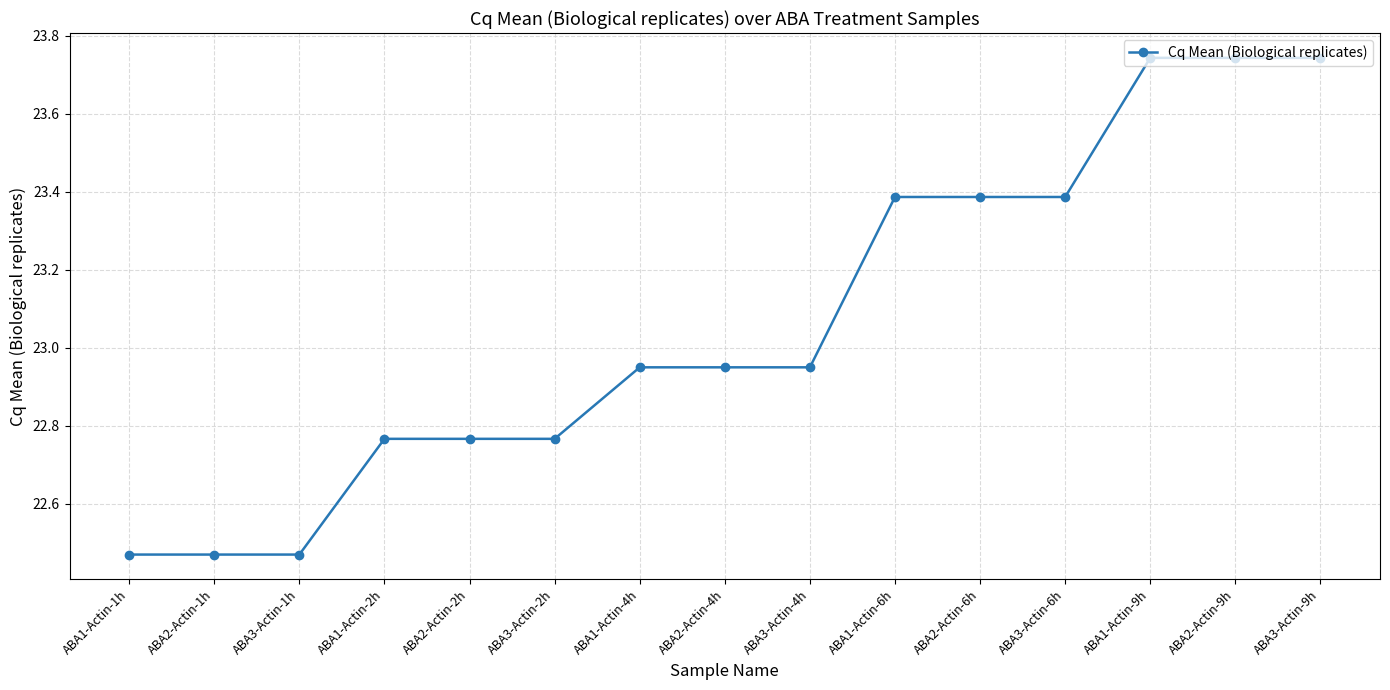

What is the ratio of the value at ABA3-Actin-1h to the value at ABA1-Actin-1h?

1.0